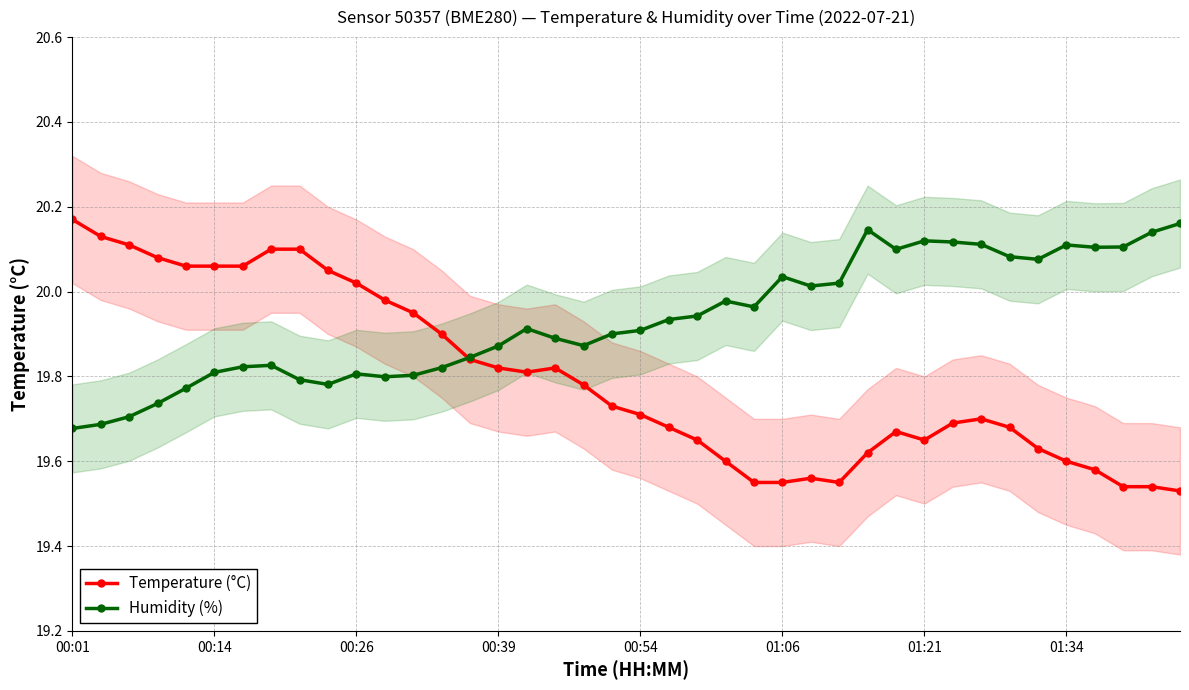

Reading left to right, transcribe all the data shown in this chart.

Temperature (°C): 20.2	20.1	20.1	20.1	20.1	20.1	20.1	20.1	20.1	20.1	20.0	20.0	19.9	19.9	19.8	19.8	19.8	19.8	19.8	19.7	19.7	19.7	19.6	19.6	19.6	19.6	19.6	19.6	19.6	19.7	19.6	19.7	19.7	19.7	19.6	19.6	19.6	19.5	19.5	19.5
Humidity (%): 19.7	19.7	19.7	19.7	19.8	19.8	19.8	19.8	19.8	19.8	19.8	19.8	19.8	19.8	19.8	19.9	19.9	19.9	19.9	19.9	19.9	19.9	19.9	20.0	20.0	20.0	20.0	20.0	20.1	20.1	20.1	20.1	20.1	20.1	20.1	20.1	20.1	20.1	20.1	20.2